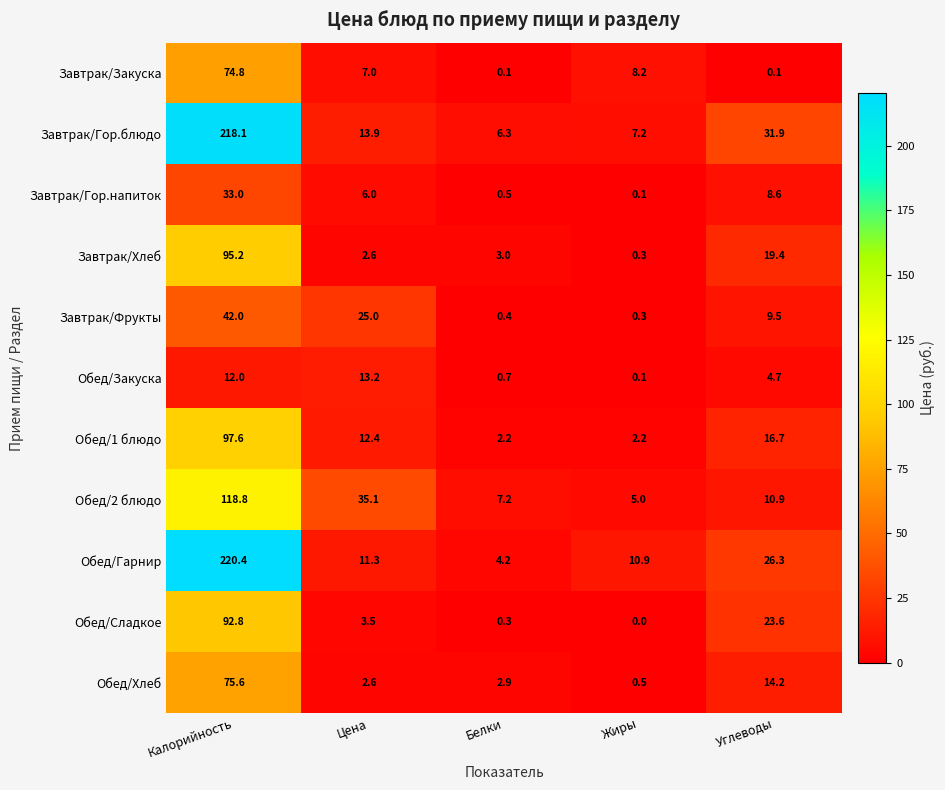

Rank the categories by Обед/Гарнир value from highest to lowest.

Калорийность, Углеводы, Цена, Жиры, Белки